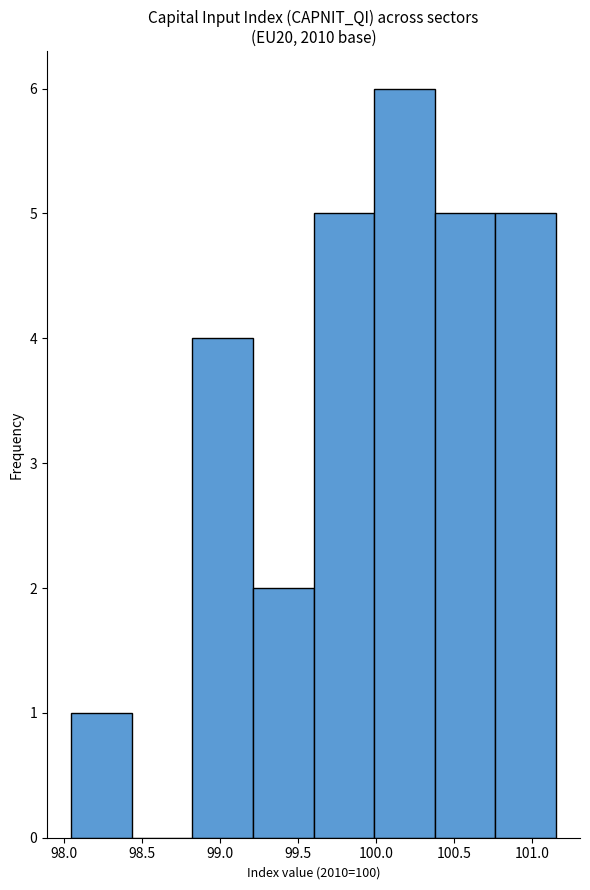

Reading left to right, list every bar in this chart as the range it spans on the x-axis followed by its height. Neither the bar edges nor the heights are printed on the chart, so give them approximately, as read against the axes.

98.05 to 98.45: 1
98.45 to 98.80: 0
98.80 to 99.20: 4
99.20 to 99.60: 2
99.60 to 100.00: 5
100.00 to 100.35: 6
100.35 to 100.75: 5
100.75 to 101.15: 5